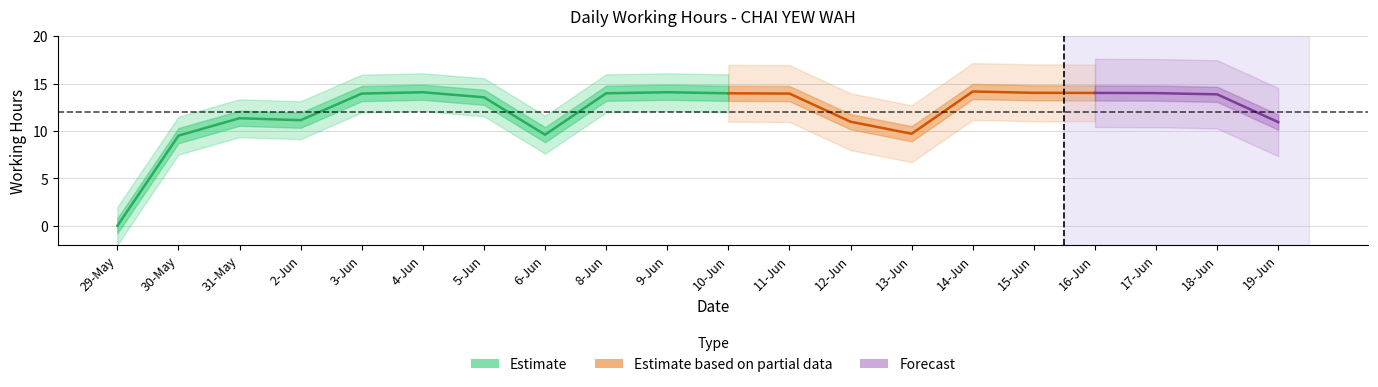

True or false: the data shows 14.0 at 15-Jun.

True